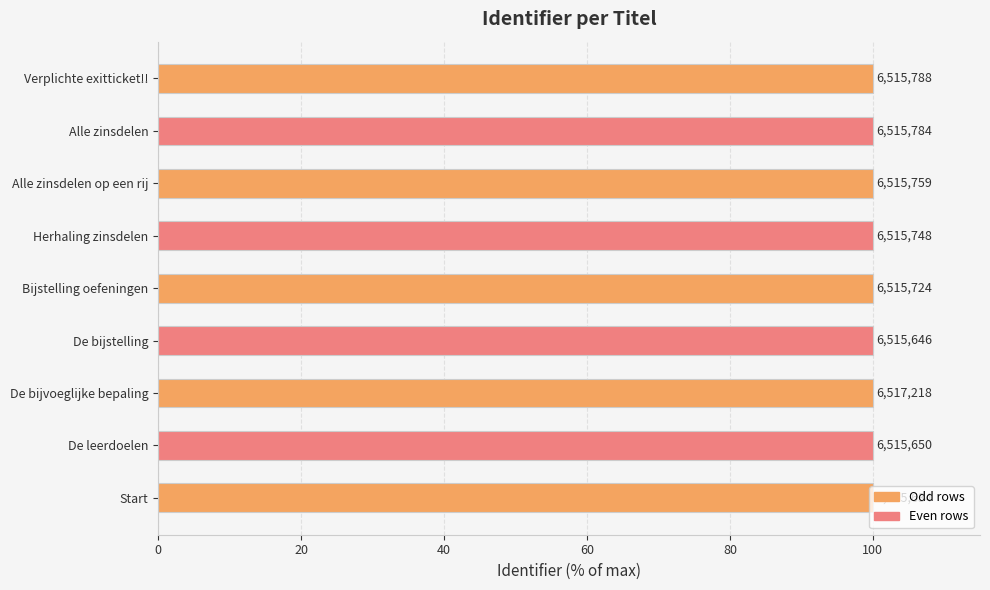

Does the chart contain any negative values?

No